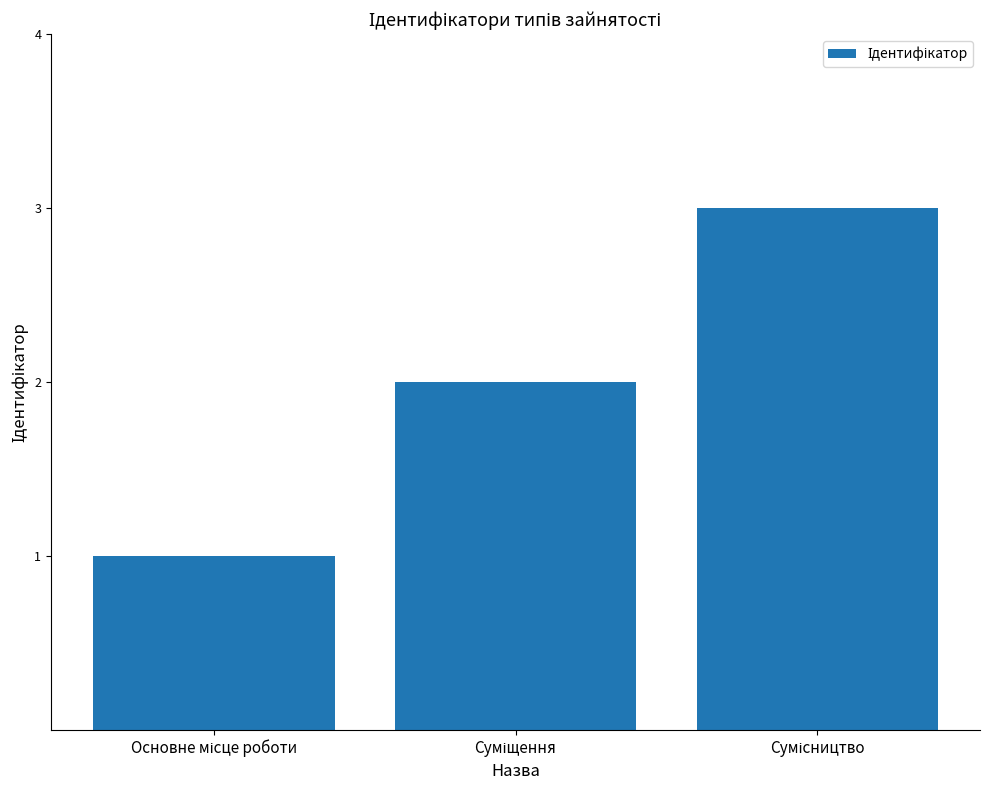

What is the sum of all values?

6